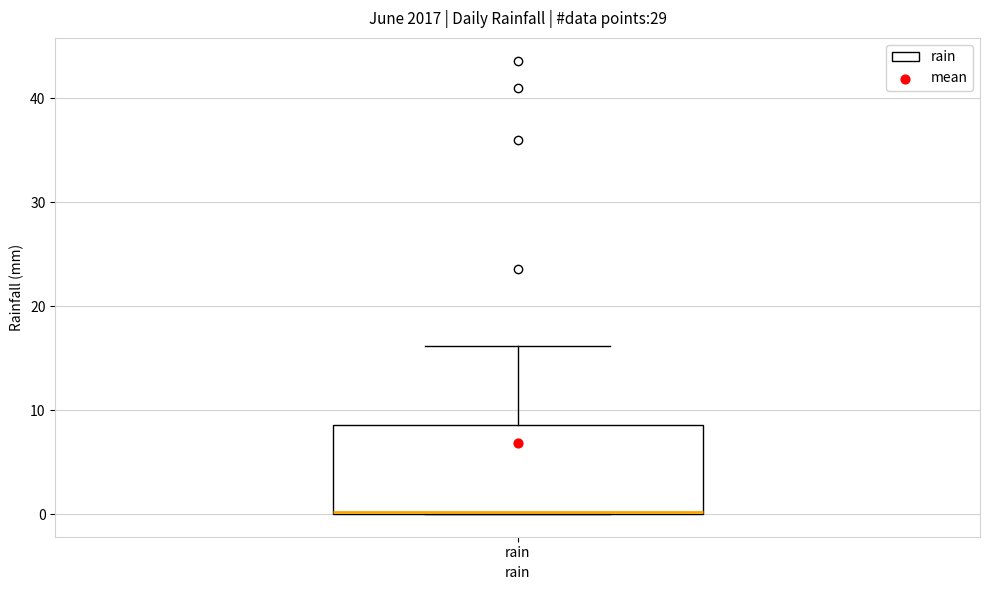

Read this box plot against the y-axis: the position of the median line, the range covered by the box, and the ends of both whiskers. The values are not printed on the chart, so give them approximately, as read against the axis.

median 0, box 0 to 9, whiskers 0 to 16